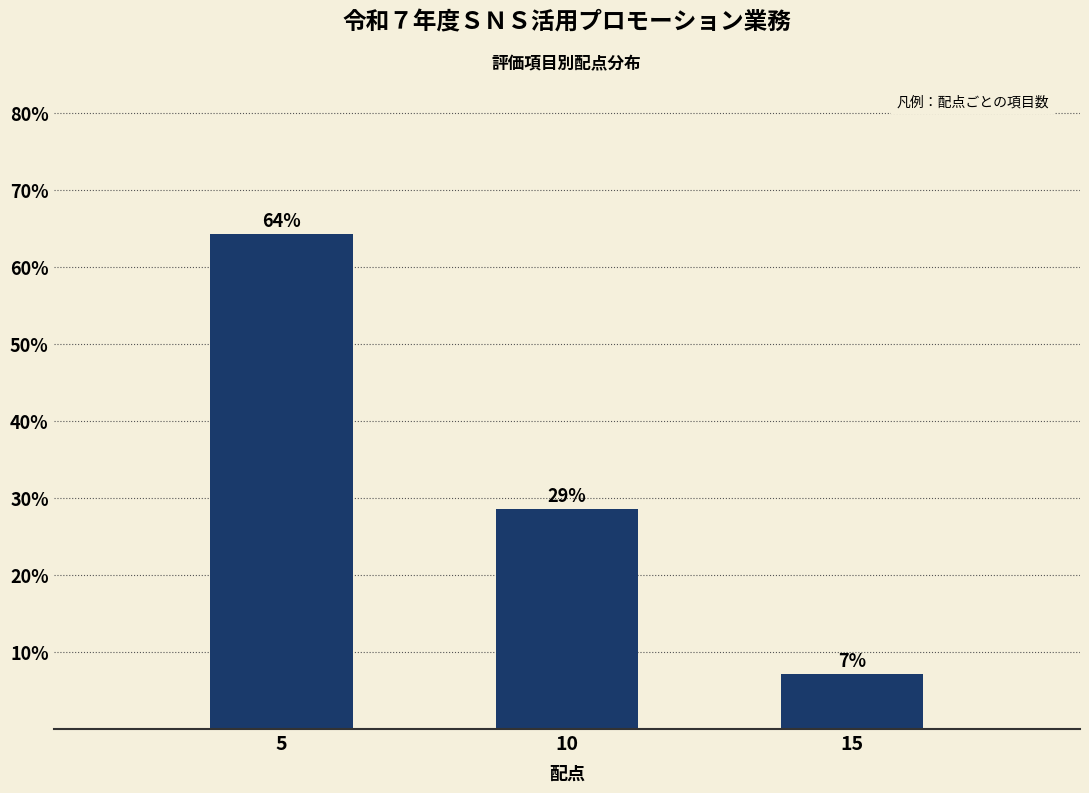

Are the bars horizontal?

No